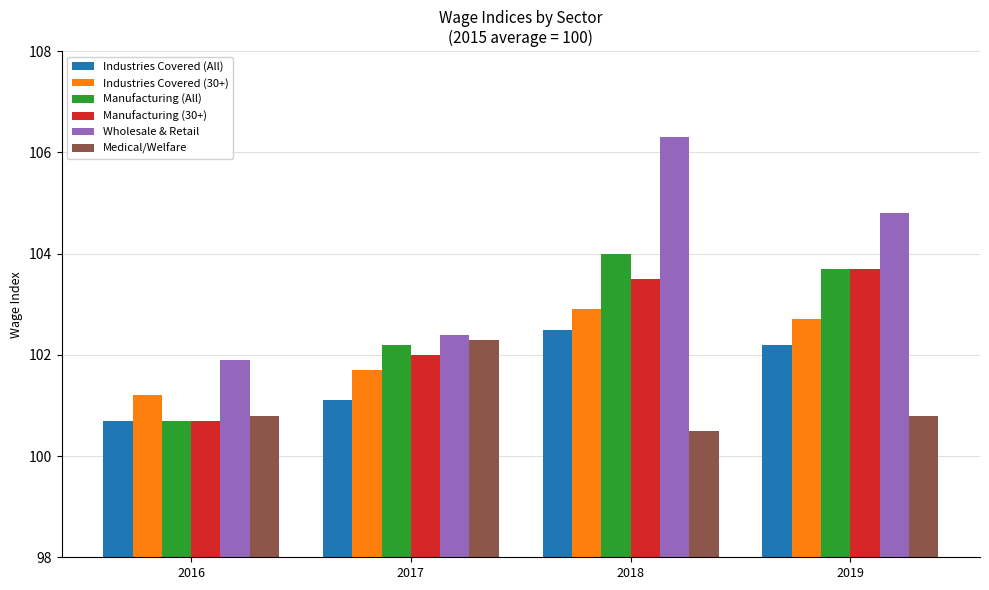

Is the value of Industries Covered (30+) at 2017 greater than the value of Industries Covered (All) at 2016?

Yes